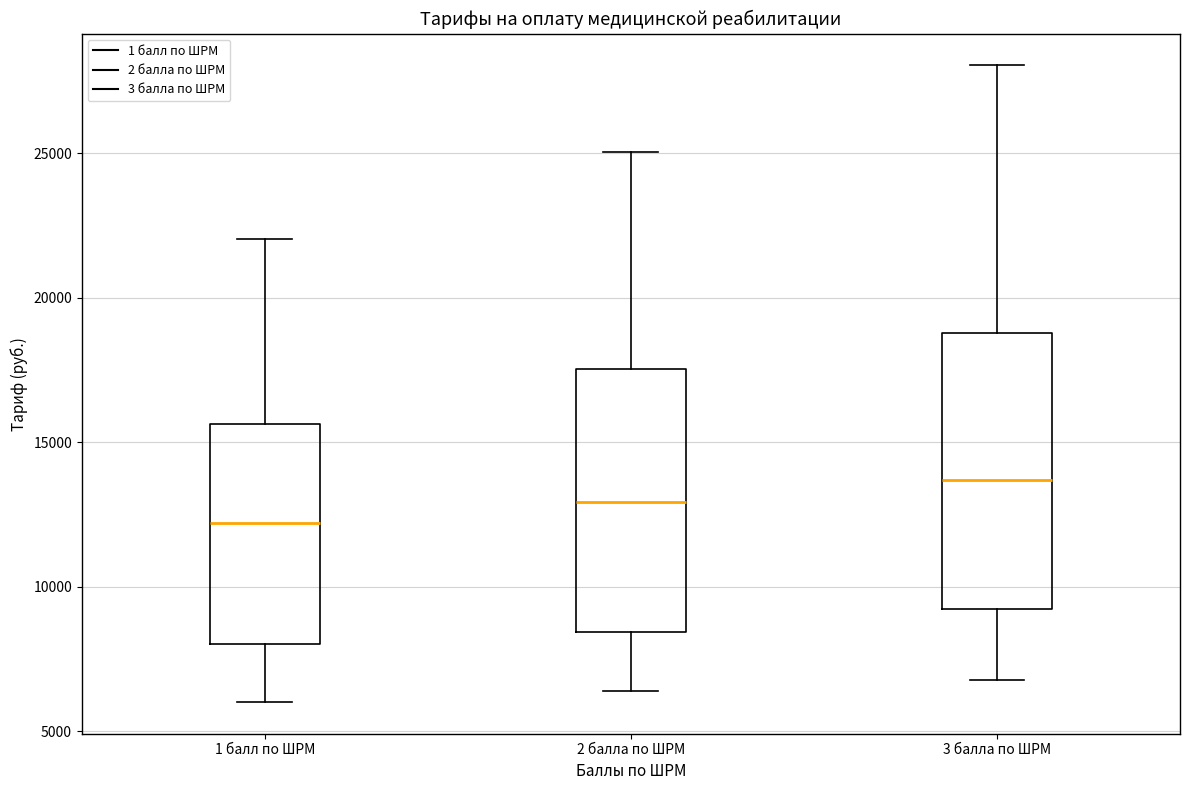

Reading left to right, read every box against the y-axis: the position of its median line, the range the box covers, and the ends of its whiskers. The values are not printed on the chart, so give them approximately, as read against the axis.

1 балл по ШРМ: median 12000, box 8000 to 15500, whiskers 6000 to 22000
2 балла по ШРМ: median 13000, box 8500 to 17500, whiskers 6500 to 25000
3 балла по ШРМ: median 13500, box 9000 to 19000, whiskers 6500 to 28000